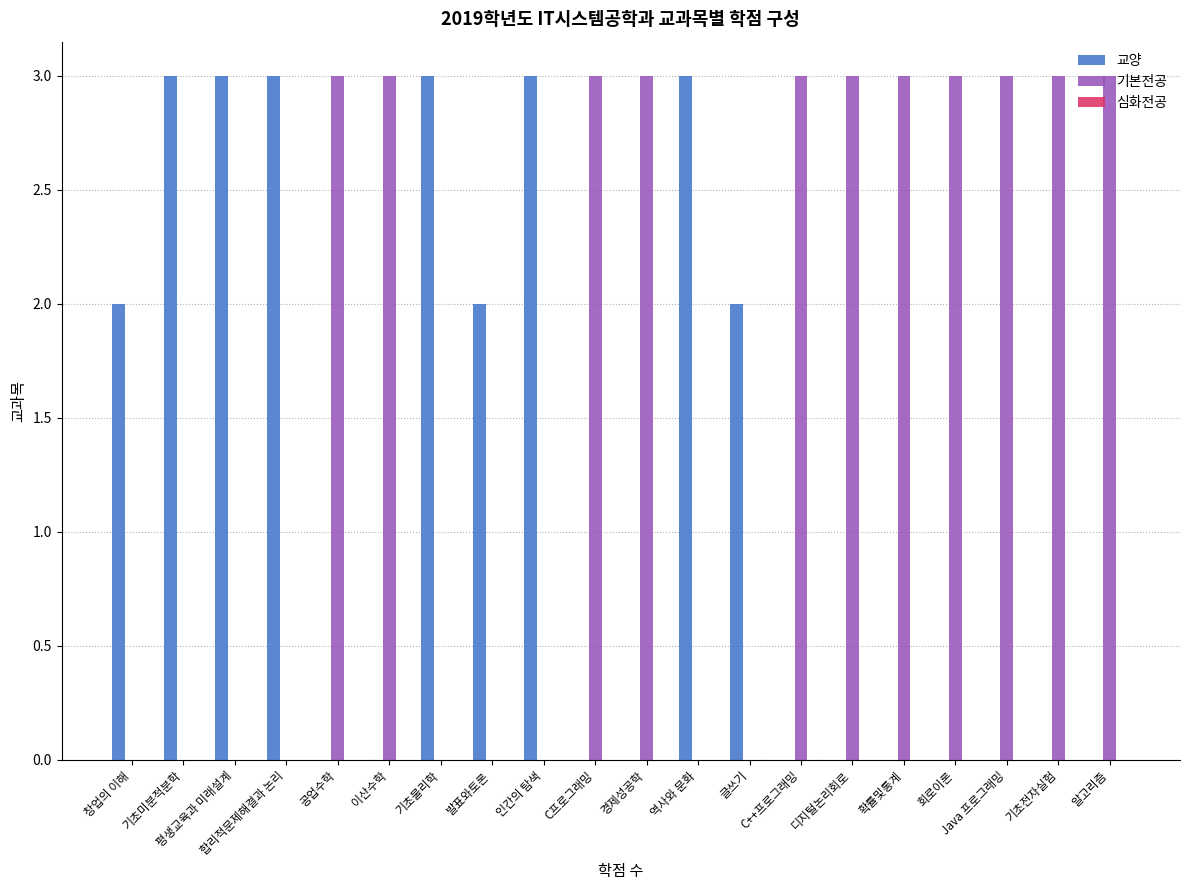

What is the maximum value for 기본전공?

3